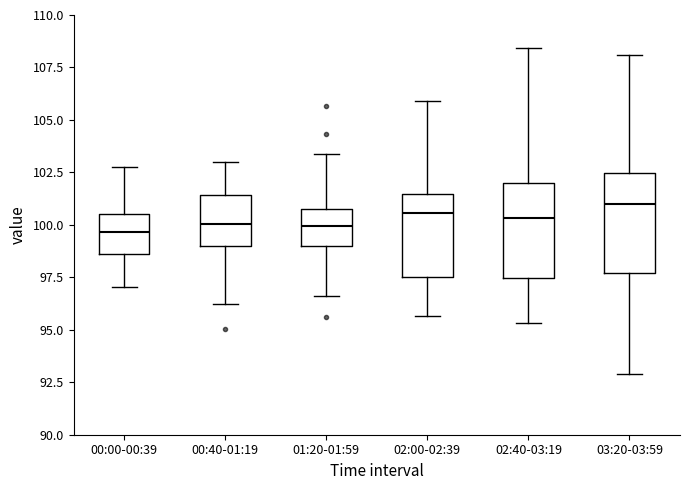

Reading left to right, read every box against the y-axis: the position of its median line, the range the box covers, and the ends of its whiskers. The values are not printed on the chart, so give them approximately, as read against the axis.

00:00-00:39: median 99.5, box 98.5 to 100.5, whiskers 97.0 to 103.0
00:40-01:19: median 100.0, box 99.0 to 101.5, whiskers 96.0 to 103.0
01:20-01:59: median 100.0, box 99.0 to 101.0, whiskers 96.5 to 103.5
02:00-02:39: median 100.5, box 97.5 to 101.5, whiskers 95.5 to 106.0
02:40-03:19: median 100.5, box 97.5 to 102.0, whiskers 95.5 to 108.5
03:20-03:59: median 101.0, box 97.5 to 102.5, whiskers 93.0 to 108.0